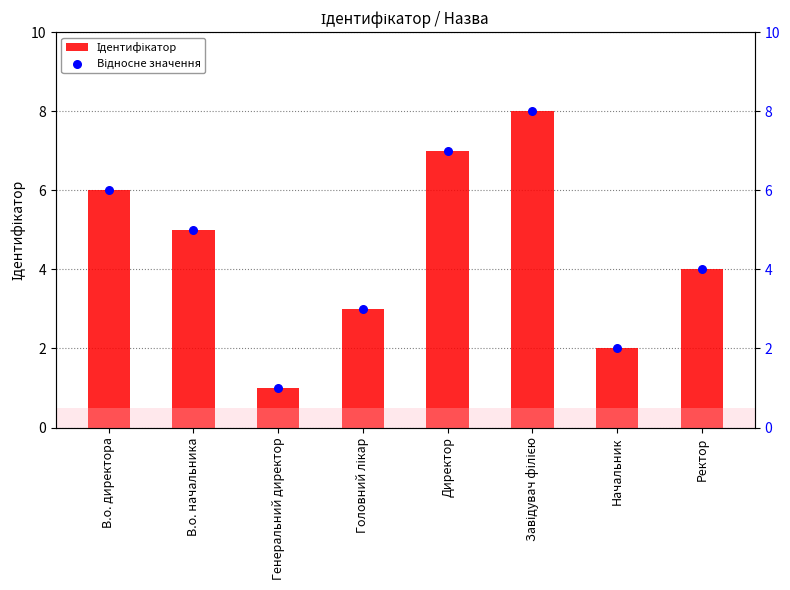

What are all the series names shown in the legend?

Ідентифікатор, Відносне значення